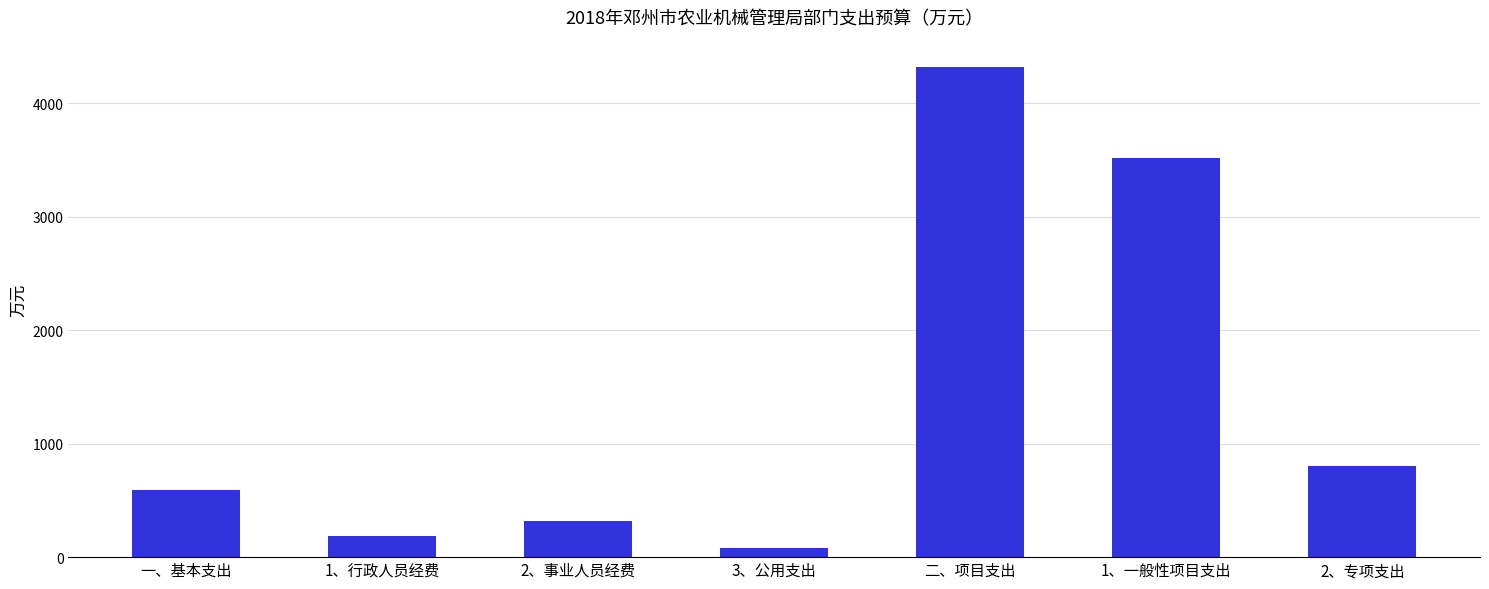

What is the change in value from 一、基本支出 to 2、专项支出?

+210.3